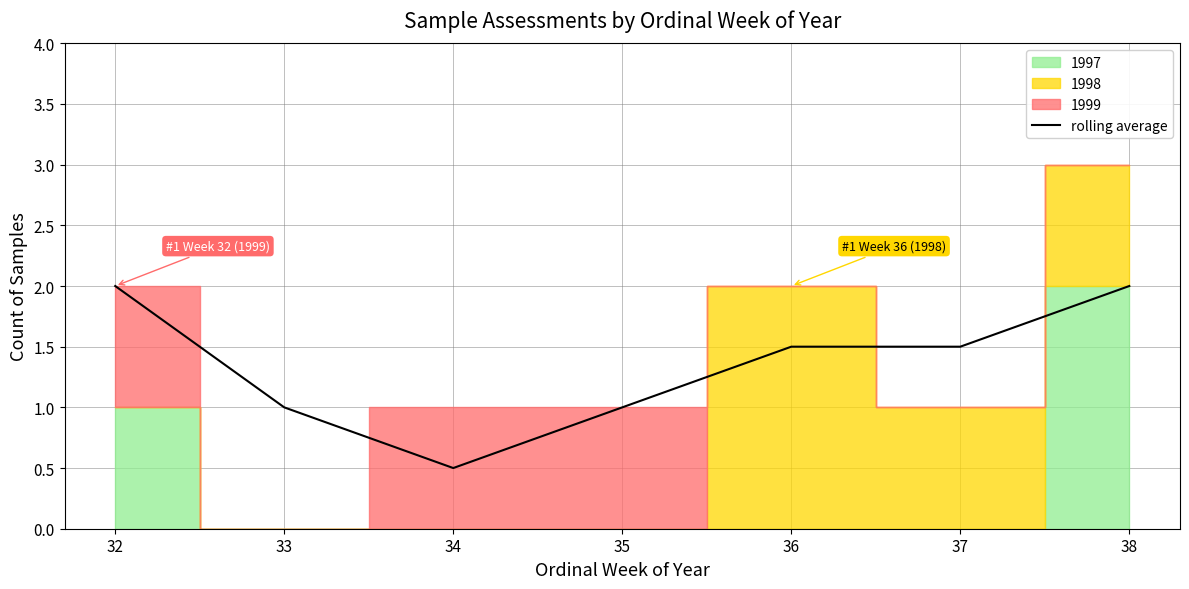

How many data points are above 1?

4